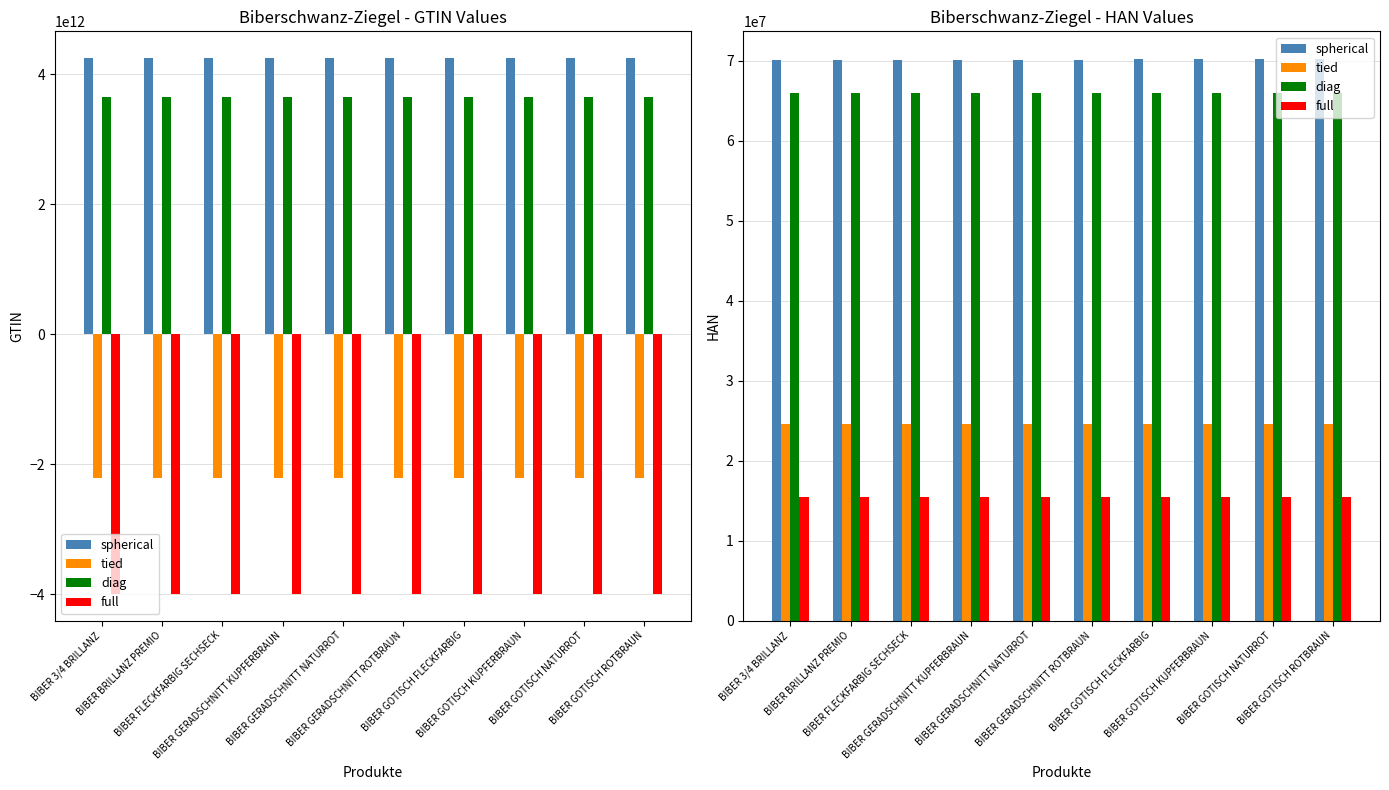

Does the chart contain any negative values?

No